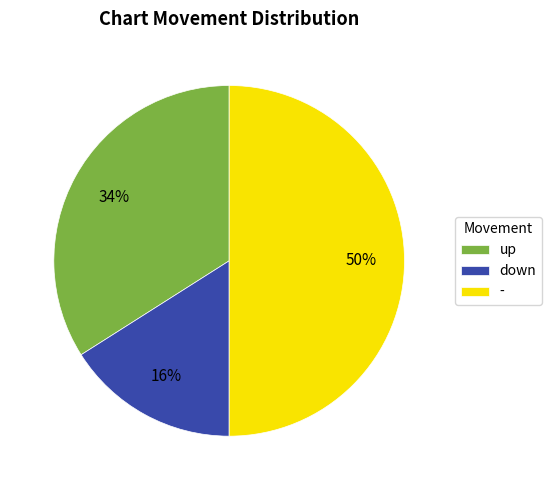

To the nearest percent, what percentage of the pie is down?

16%